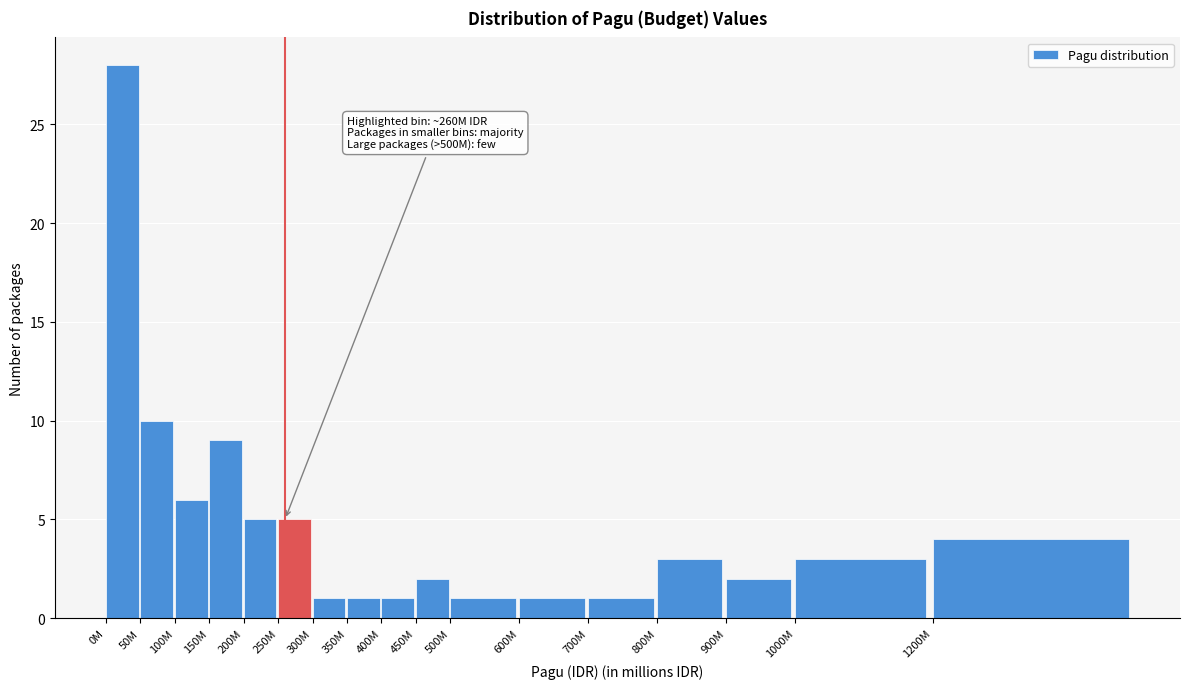

Reading left to right, what are all the values shown in this chart?

0M=28	50M=10	100M=6	150M=9	200M=5	250M=5	300M=1	350M=1	400M=1	450M=2	500M=1	600M=1	700M=1	800M=3	900M=2	1000M=3	1200M=4